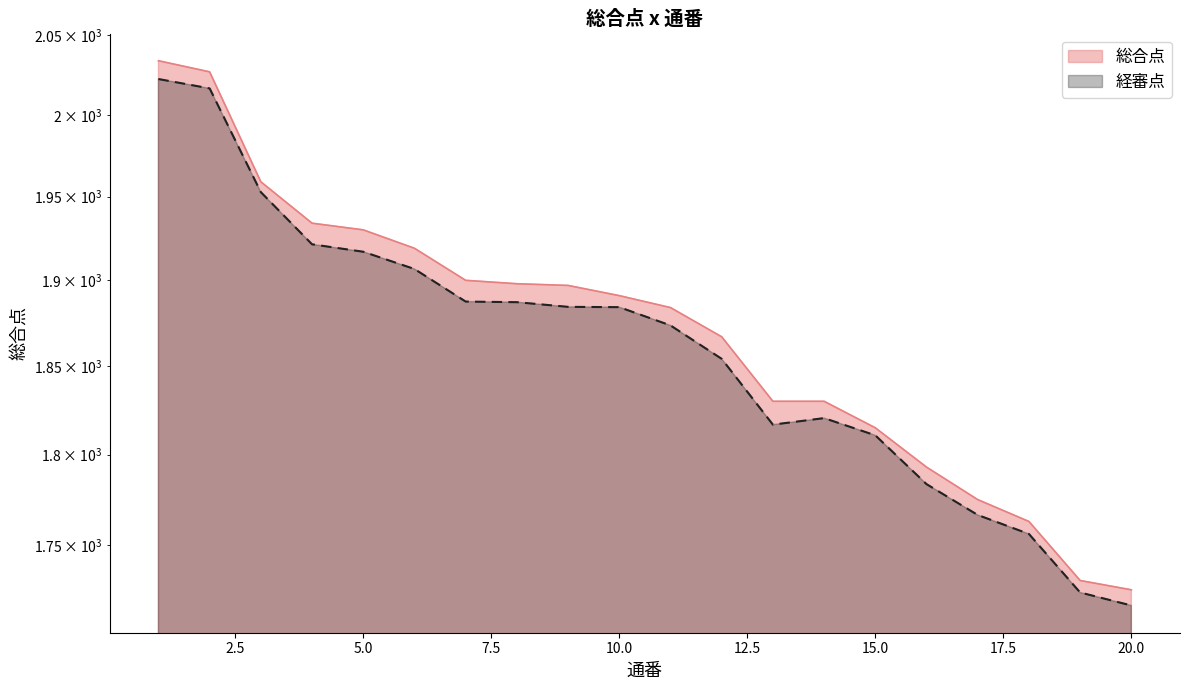

What is the sum of the 経審点 values at 5 and 9?

3801.4